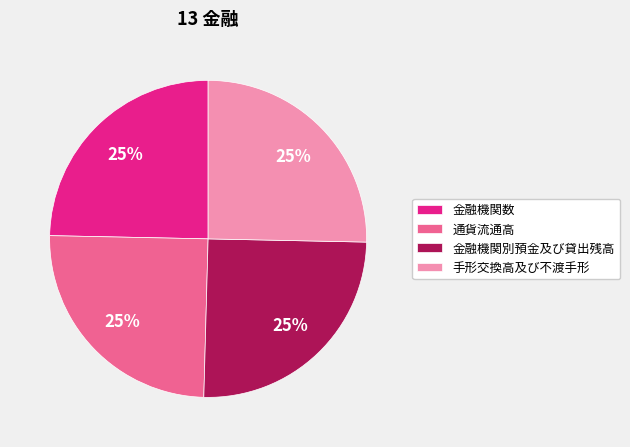

How many segments does this pie chart have?

4